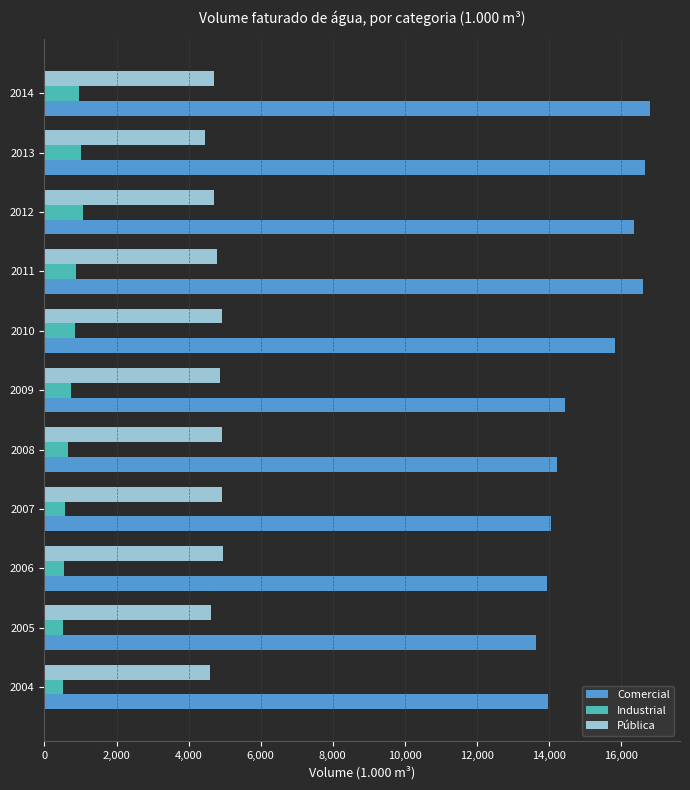

What is the maximum value for Industrial?

1079